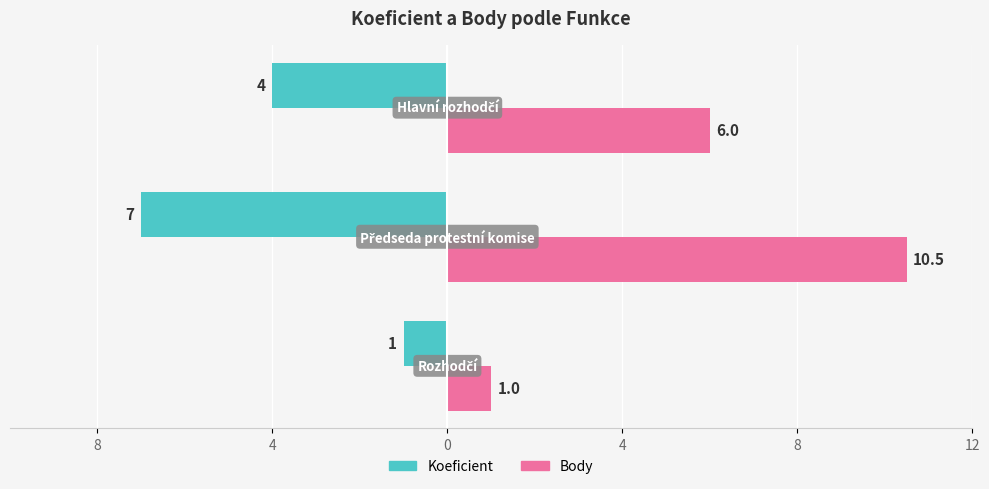

How many series are shown in this chart?

2